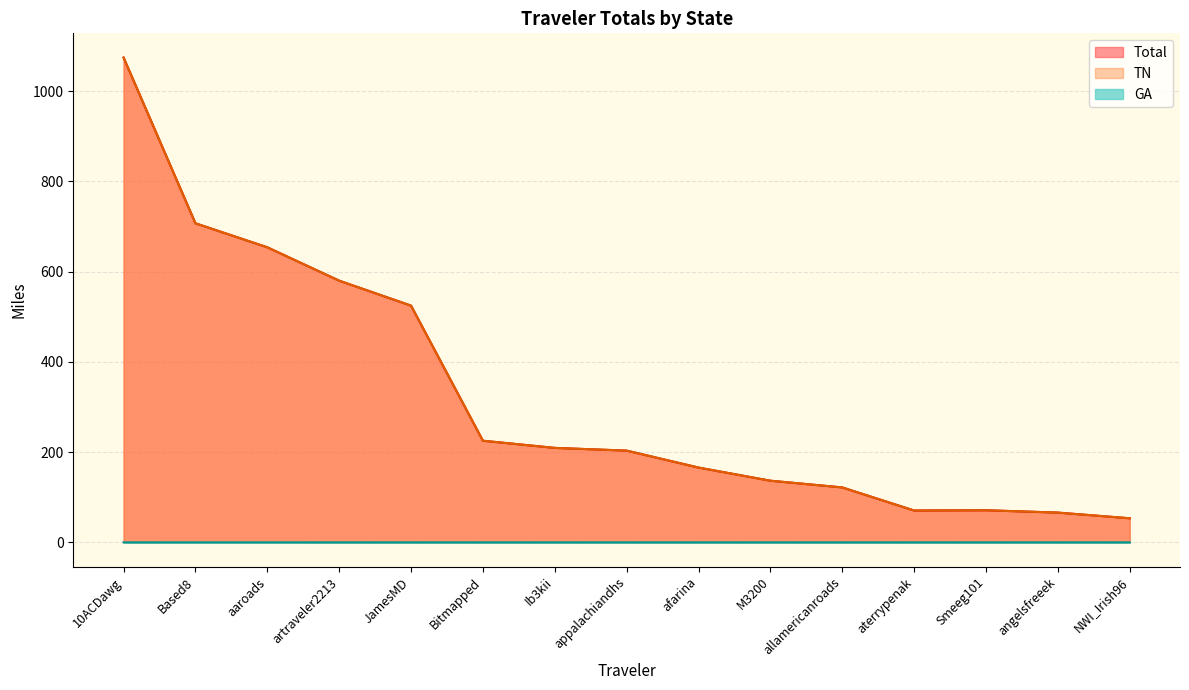

True or false: TN and Total intersect in this chart.

False